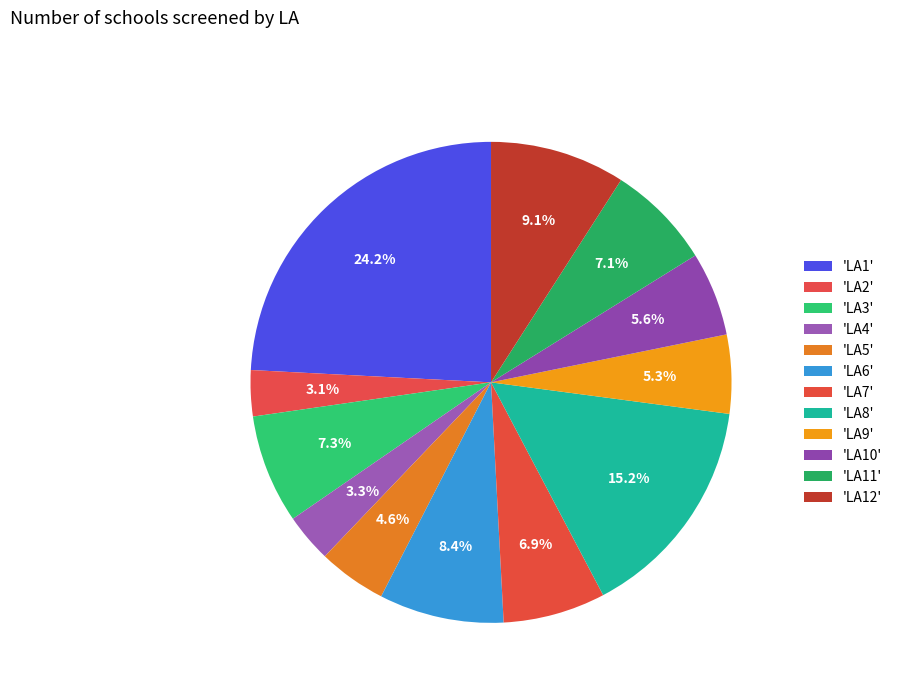

Count the number of slices in the pie.

12